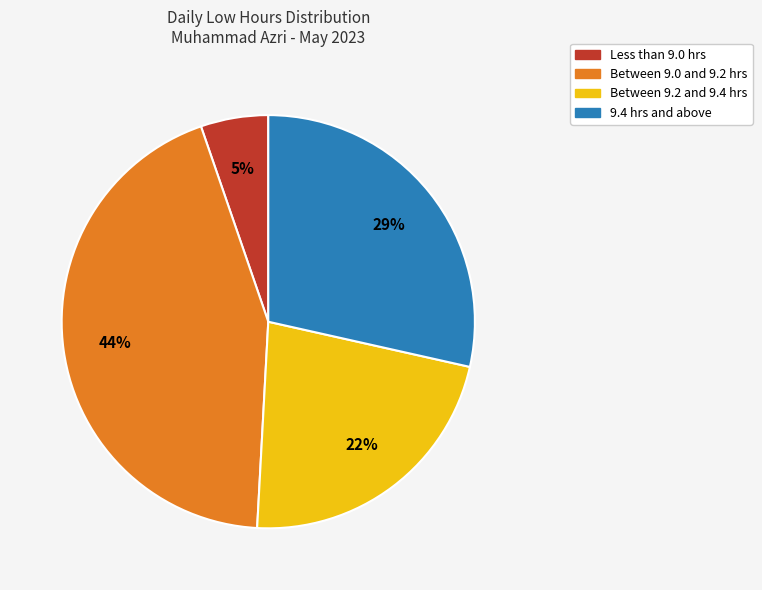

Is there a majority slice in this chart?

No